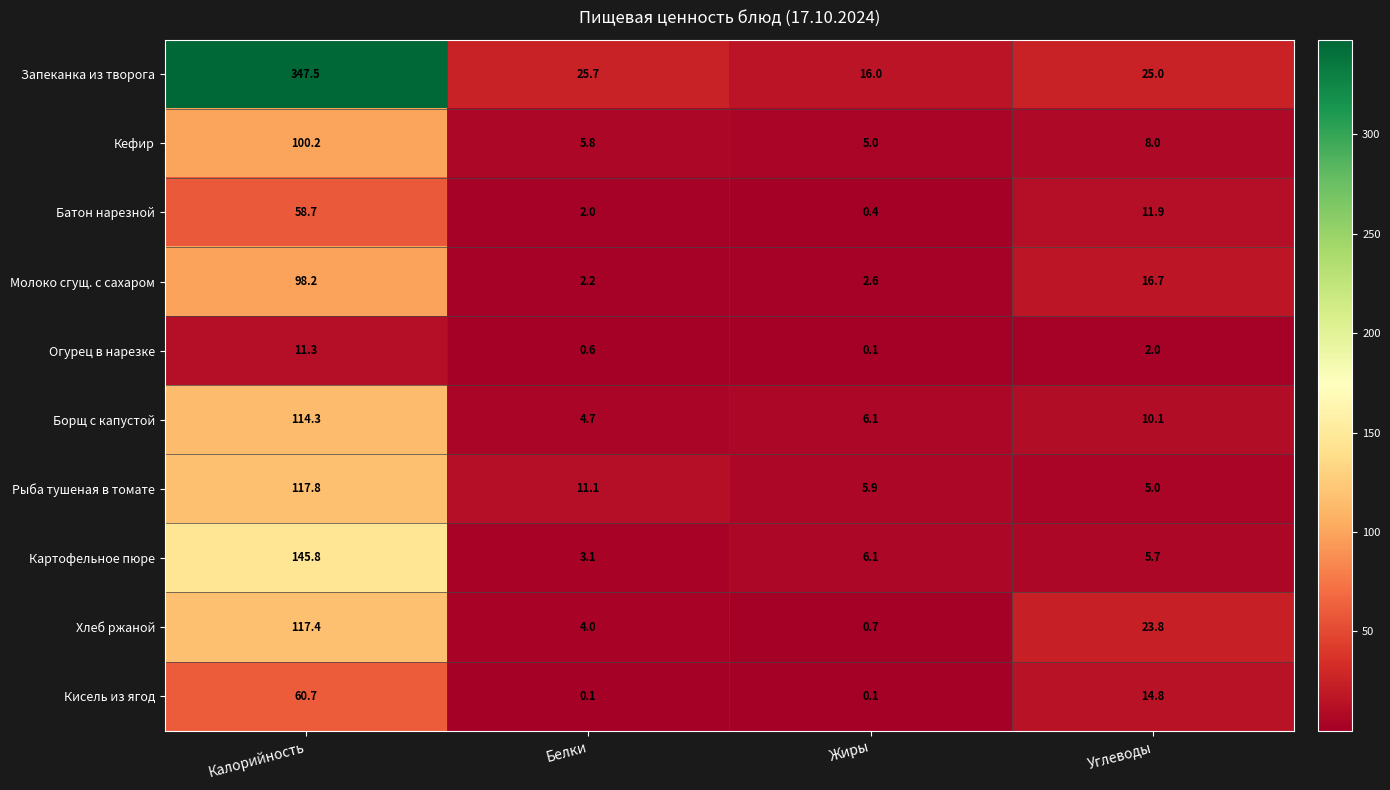

Which series has the largest range (max minus min)?

Запеканка из творога